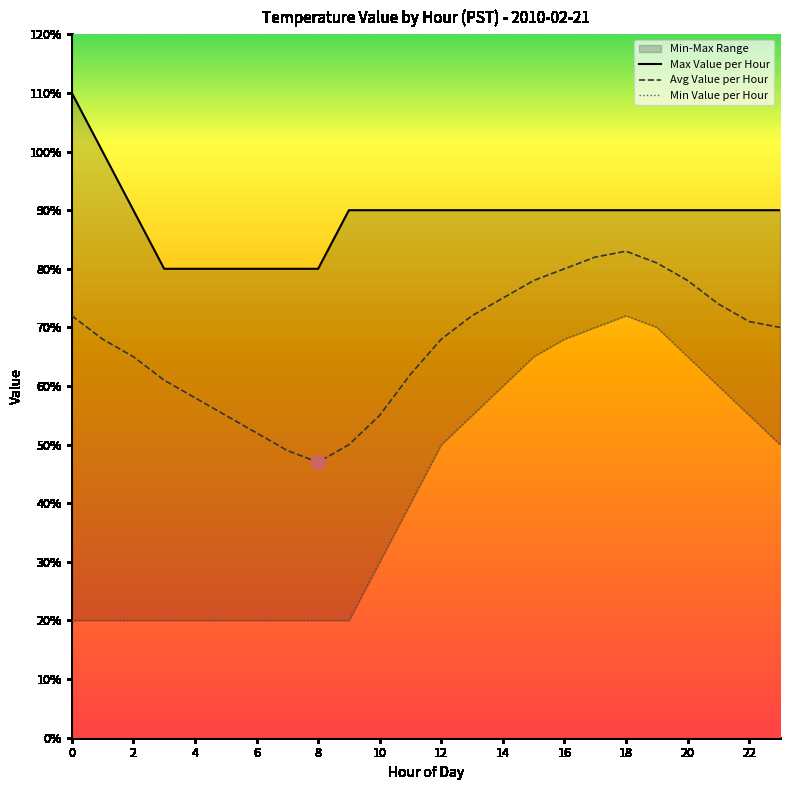

Reading left to right, transcribe all the data shown in this chart.

Avg Value per Hour: 0.7	0.7	0.7	0.6	0.6	0.6	0.5	0.5	0.5	0.5	0.6	0.6	0.7	0.7	0.8	0.8	0.8	0.8	0.8	0.8	0.8	0.7	0.7	0.7
Min Value per Hour: 0.2	0.2	0.2	0.2	0.2	0.2	0.2	0.2	0.2	0.2	0.3	0.4	0.5	0.6	0.6	0.7	0.7	0.7	0.7	0.7	0.7	0.6	0.6	0.5
Max Value per Hour: 1.1	1.0	0.9	0.8	0.8	0.8	0.8	0.8	0.8	0.9	0.9	0.9	0.9	0.9	0.9	0.9	0.9	0.9	0.9	0.9	0.9	0.9	0.9	0.9